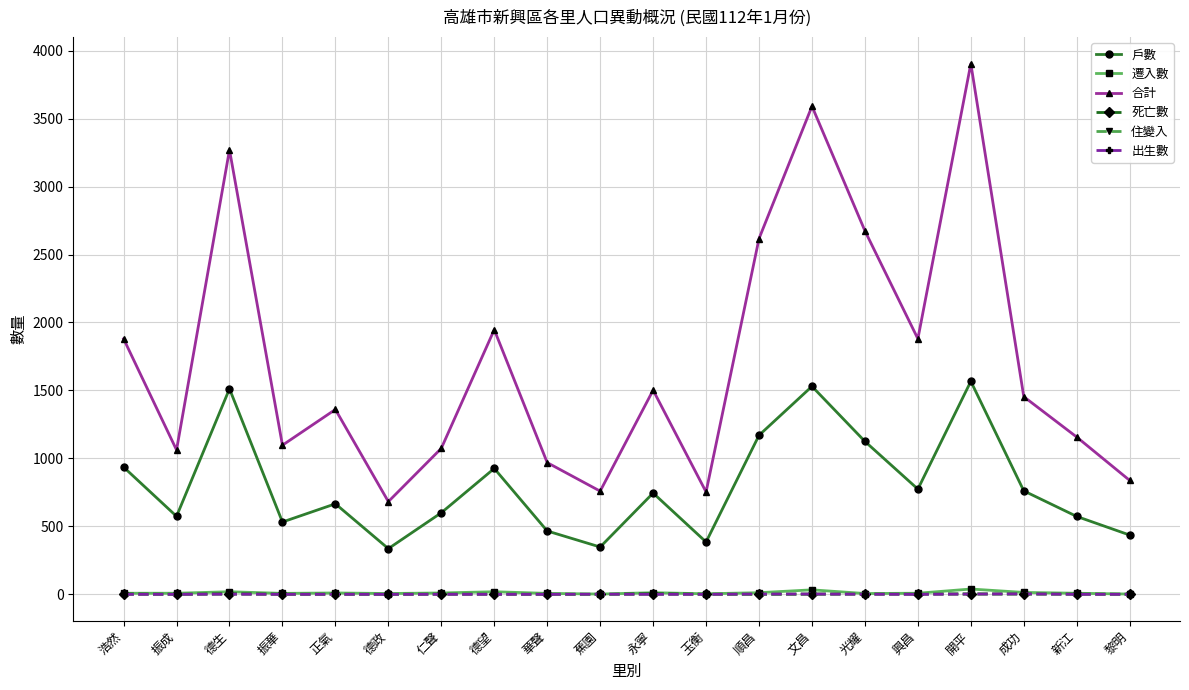

The value of 住變入 at 德政 is 0. True or false?

True